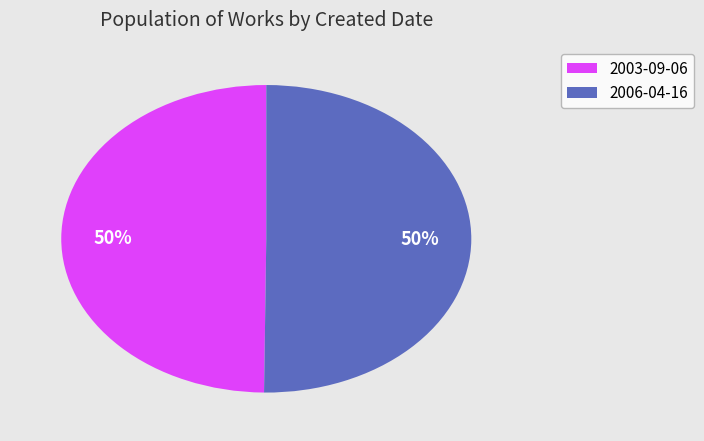

Do 2003-09-06 and 2006-04-16 together represent more than half of the pie?

Yes